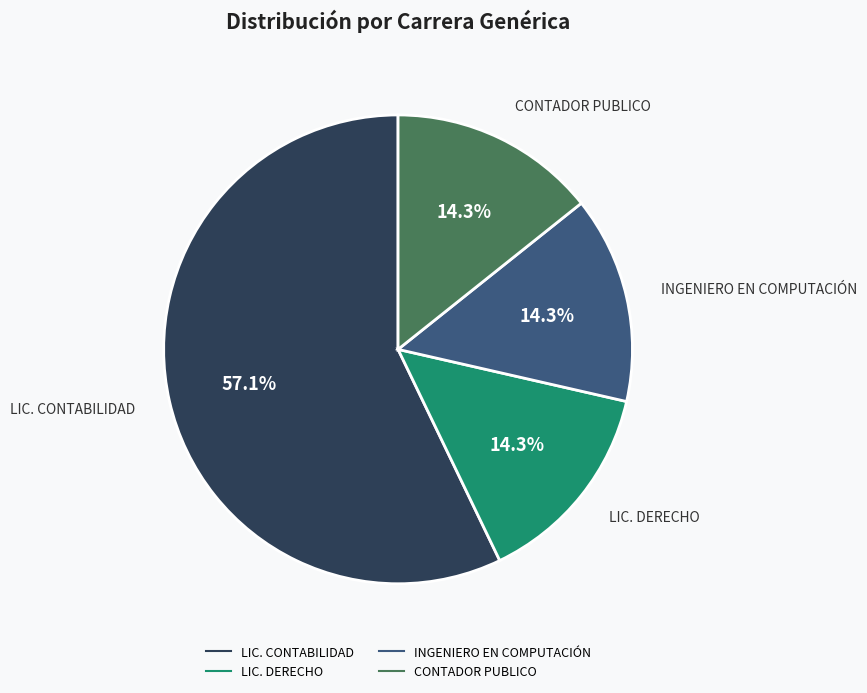

Is there a majority slice in this chart?

Yes